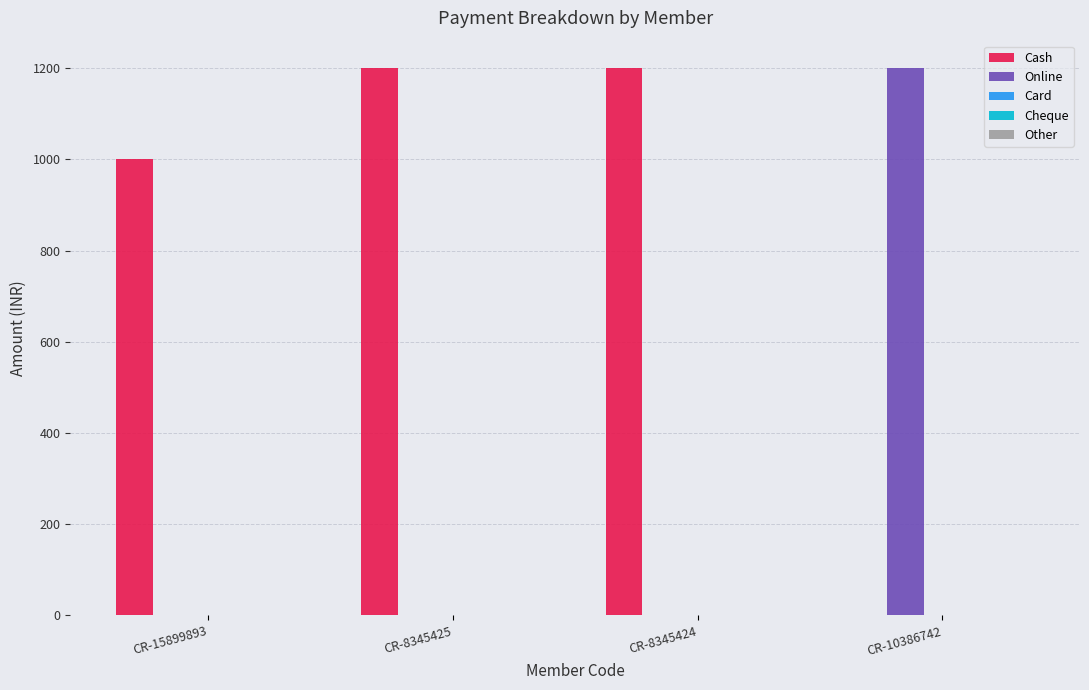

What is the total value across all series at CR-8345424?

1200